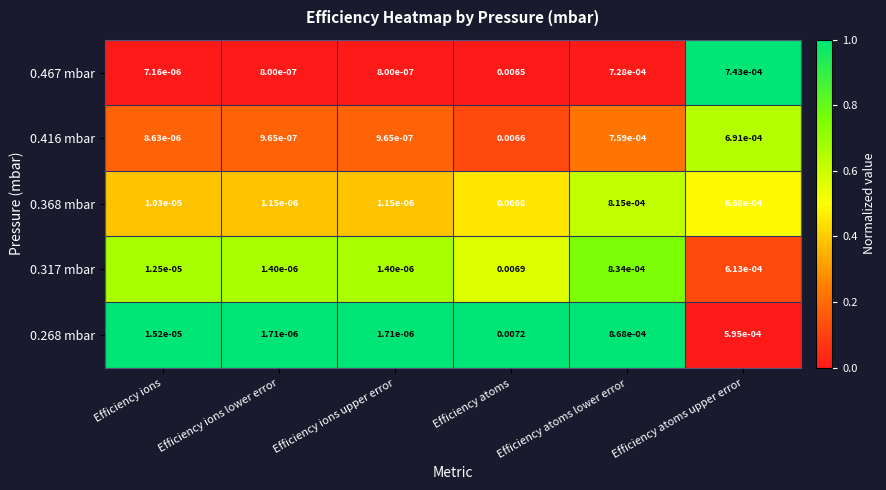

Is the value of 0.416 mbar at Efficiency ions greater than the value of 0.317 mbar at Efficiency ions lower error?

Yes